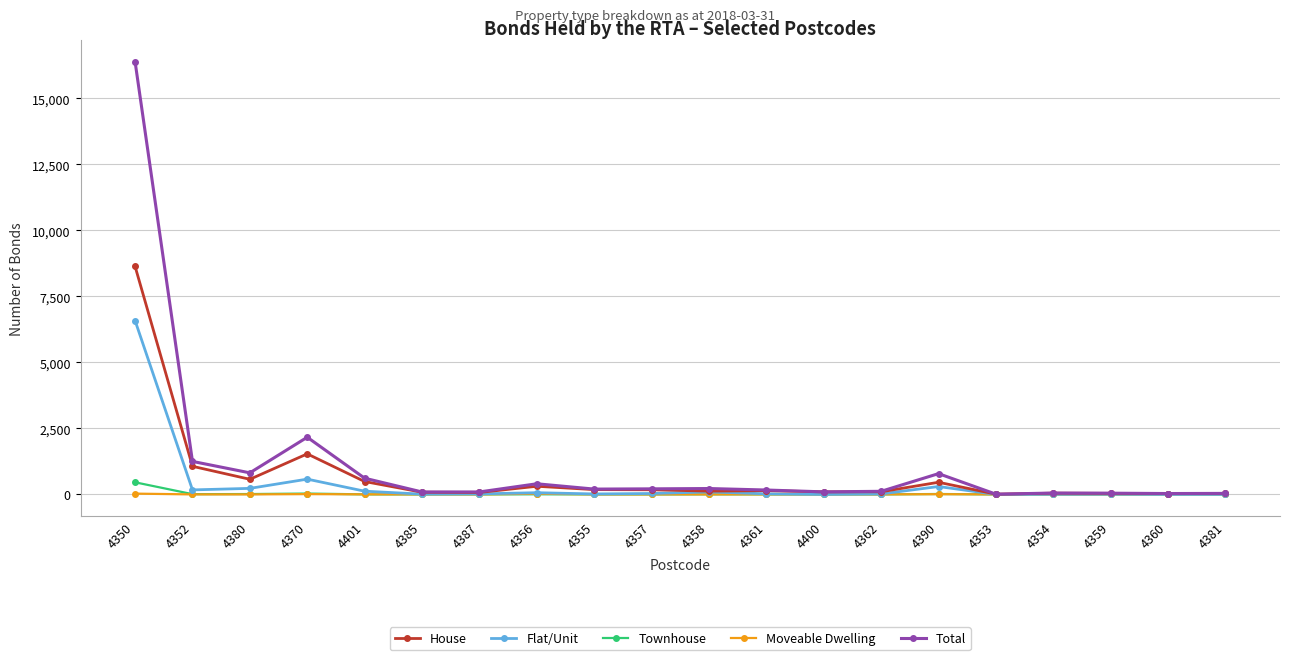

What is the average value of the Flat/Unit series?

414